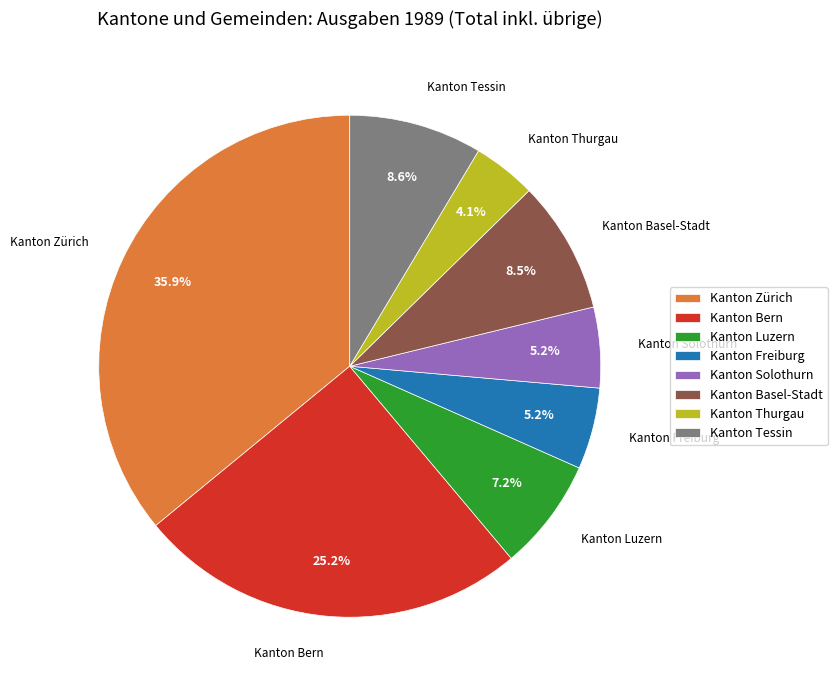

To the nearest percent, what is the difference between the Kanton Tessin and Kanton Zürich slice percentages?

27%